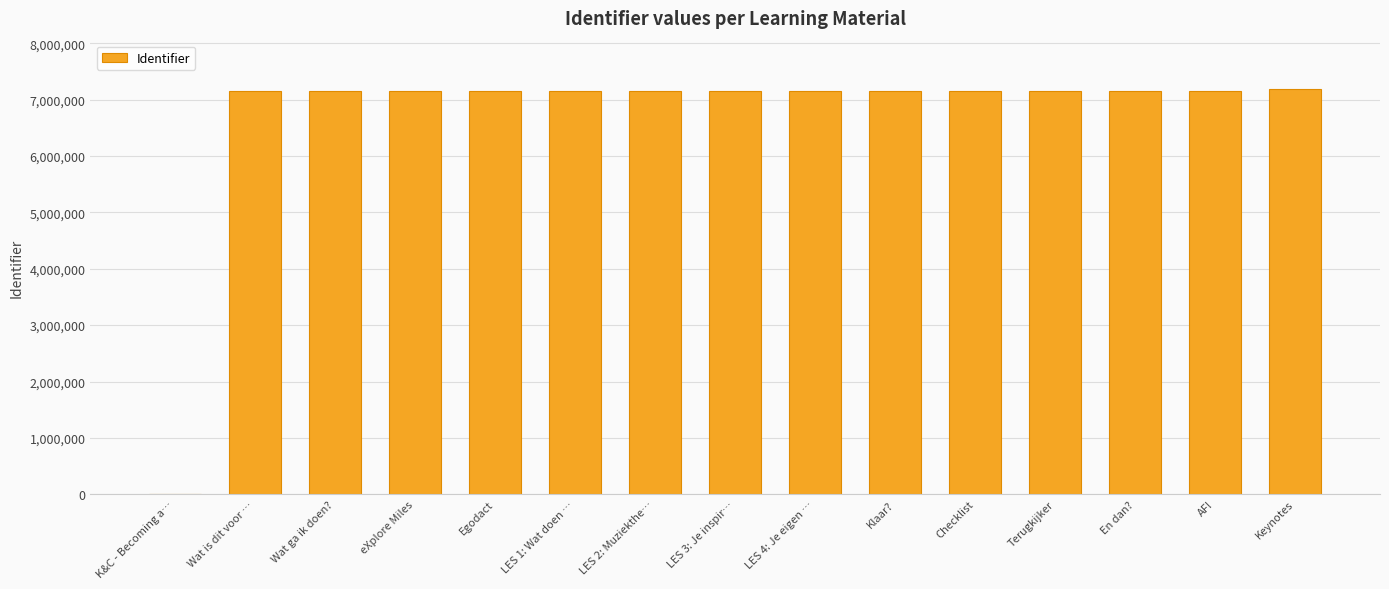

The value at Terugkijker is 4491070. True or false?

False